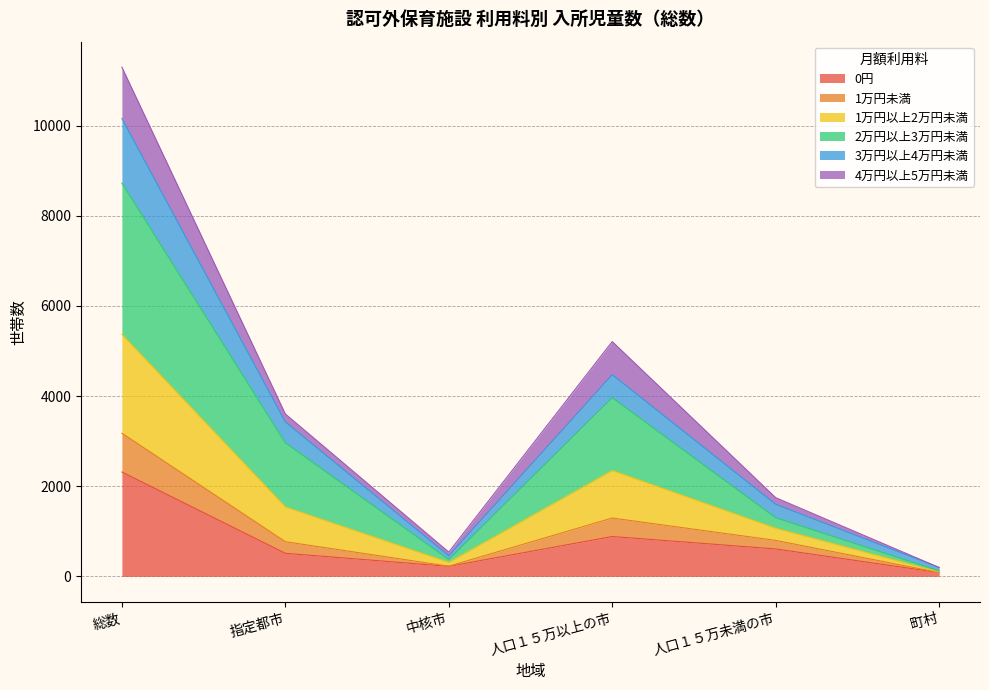

The value of 0円 at 人口１５万以上の市 is 1521. True or false?

False